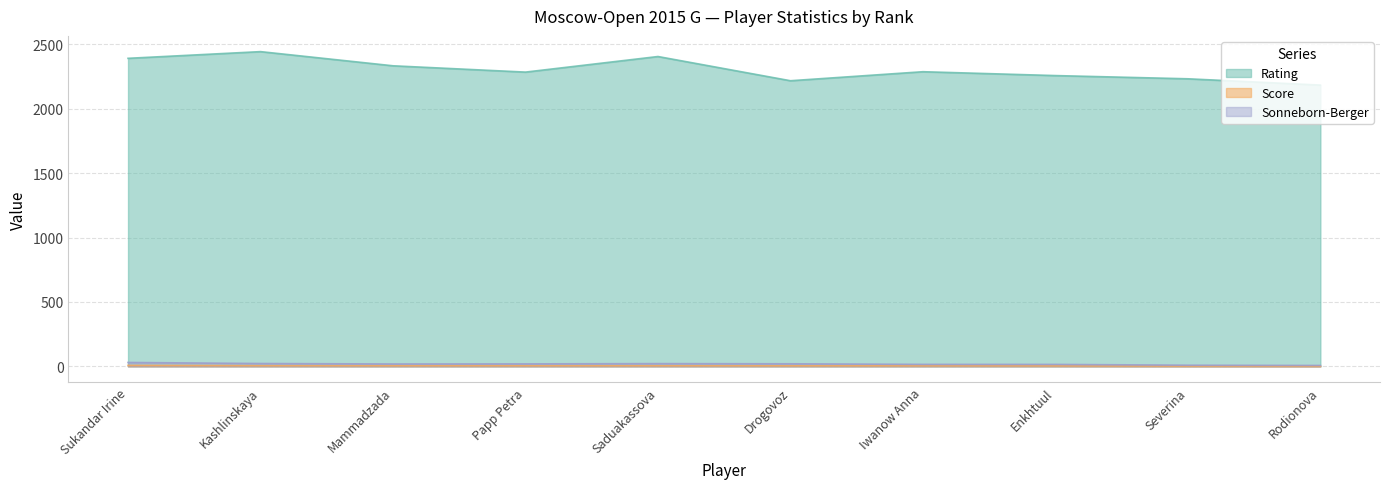

True or false: Sonneborn-Berger and Score intersect in this chart.

False